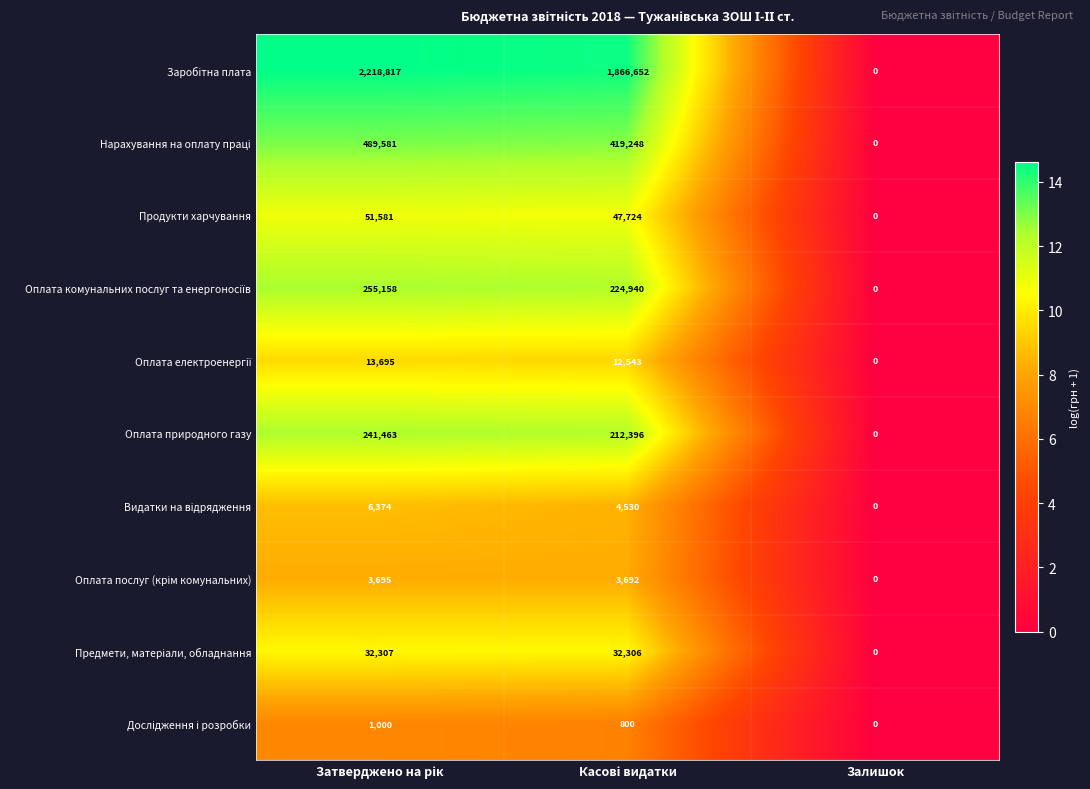

Count the Оплата природного газу values in the range 0 to 241463.

3